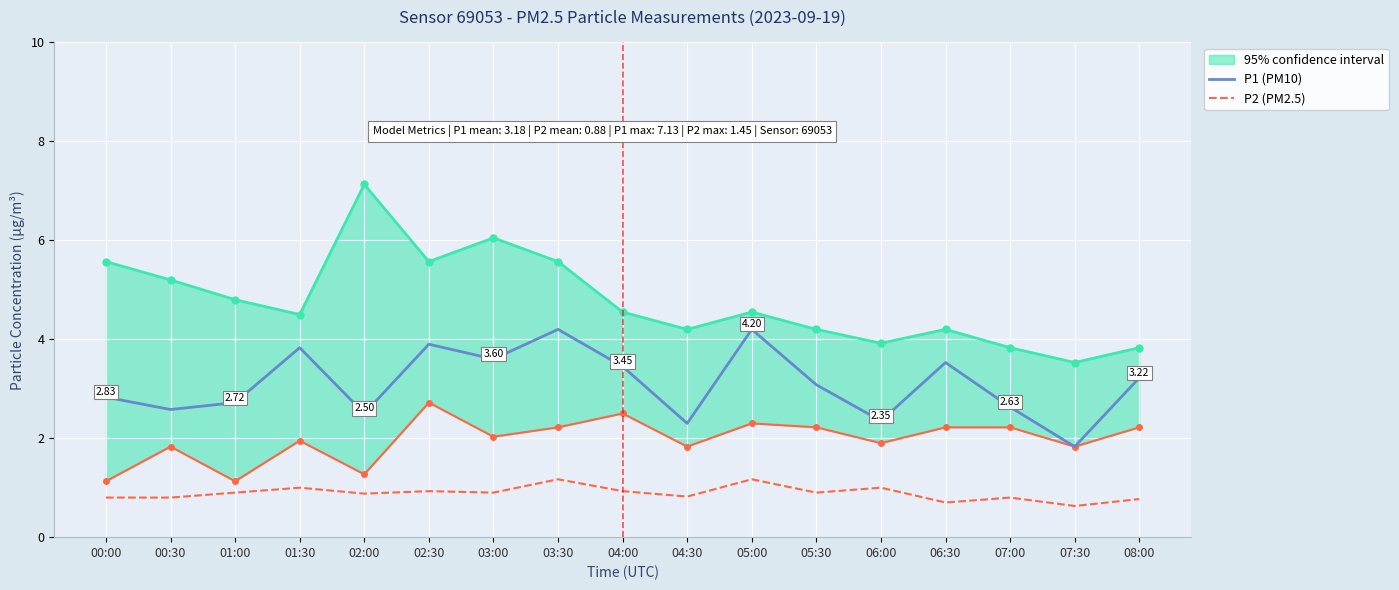

True or false: P2 (PM2.5) has more than 1 interior local peaks.

True